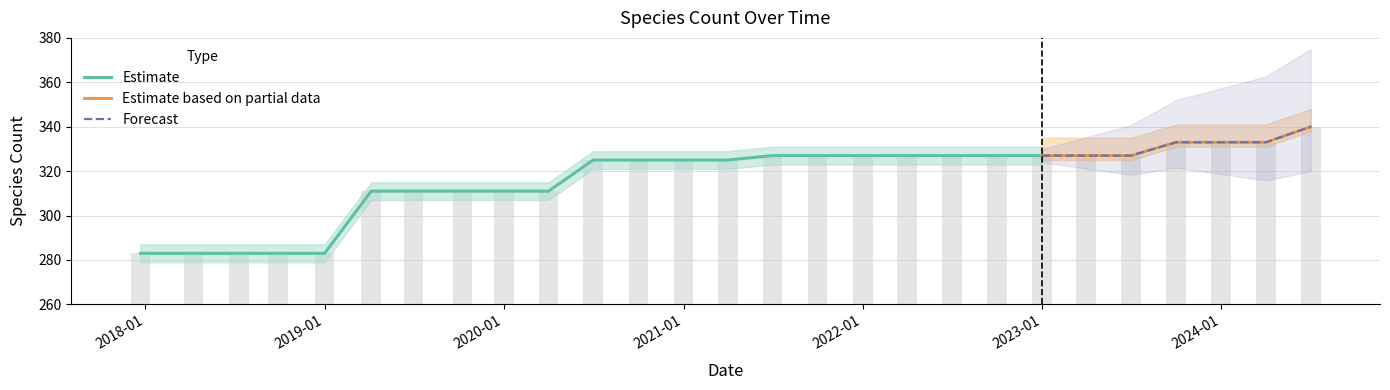

How many values exceed 325?

13